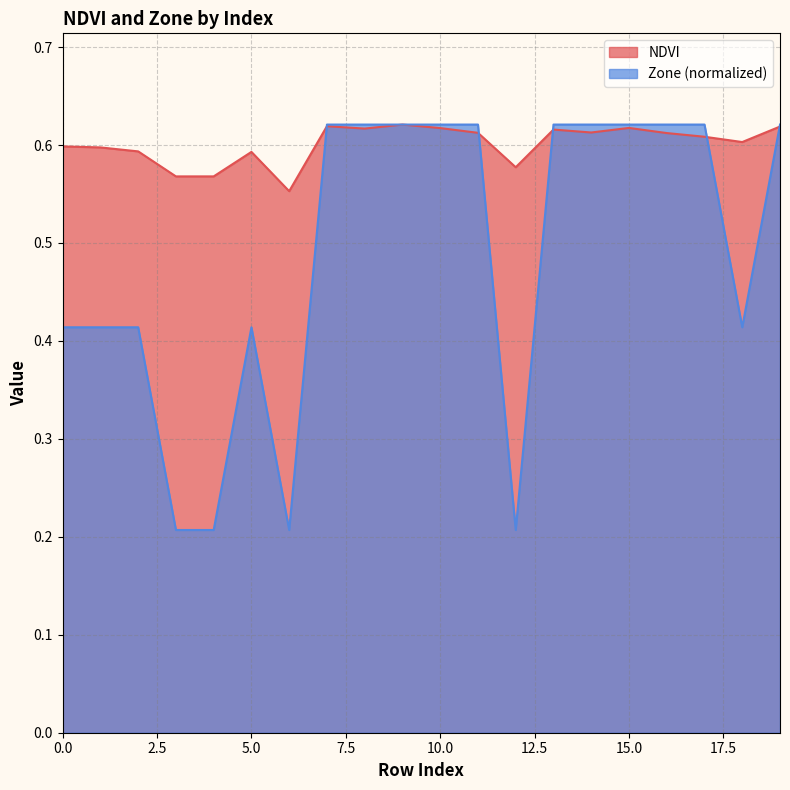

How many intersections are there between NDVI and Zone?

5